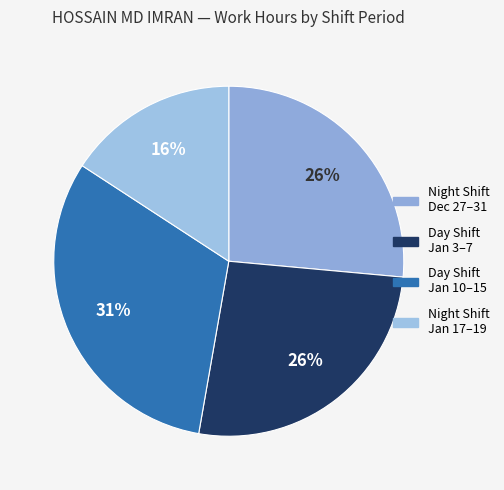

Is there a majority slice in this chart?

No